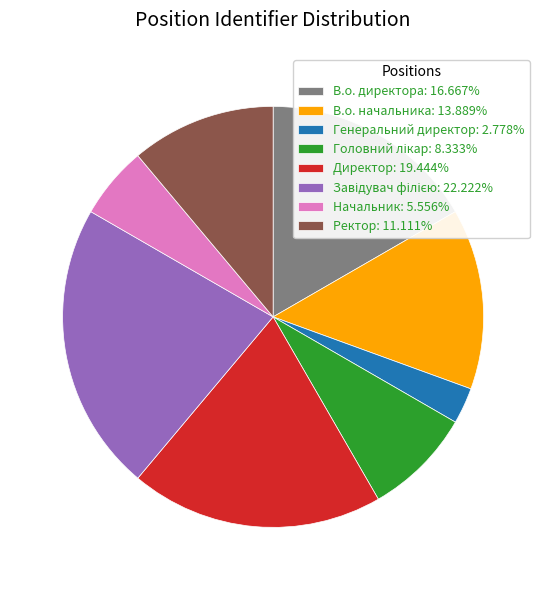

Combined, do В.о. директора: 16.667% and Генеральний директор: 2.778% account for over 50%?

No